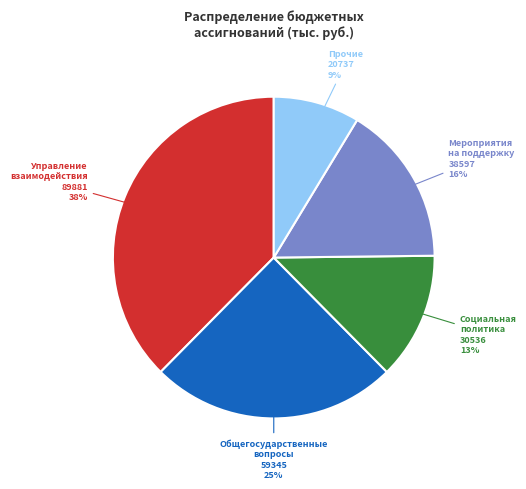

Is there any slice that represents more than half of the pie?

No